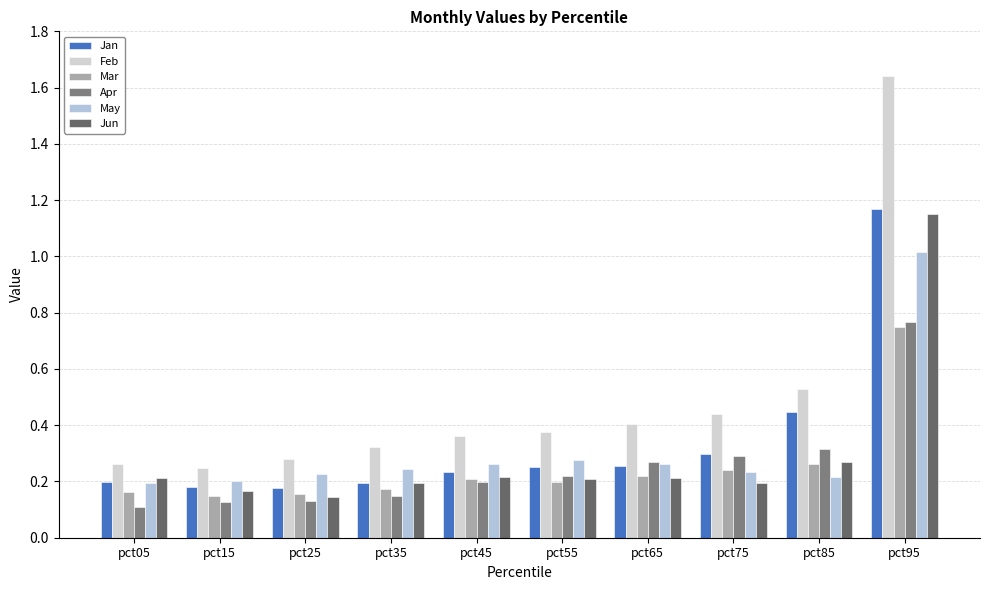

The Jan series shows 0.1 at pct15. True or false?

False